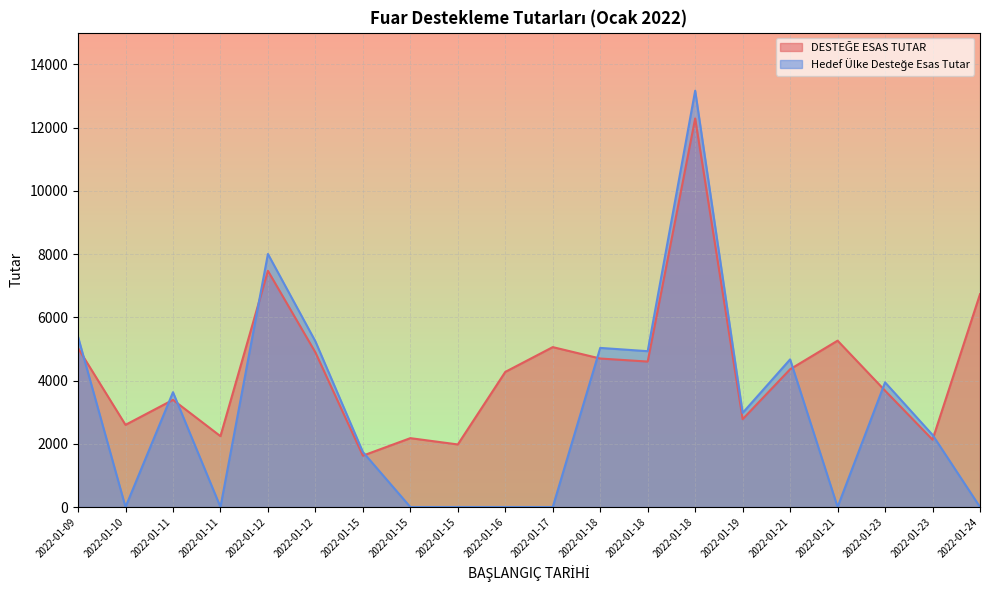

What is the highest value of the Hedef Ülke/Hedef Sektör Desteğe Esas Tutar series?

13165